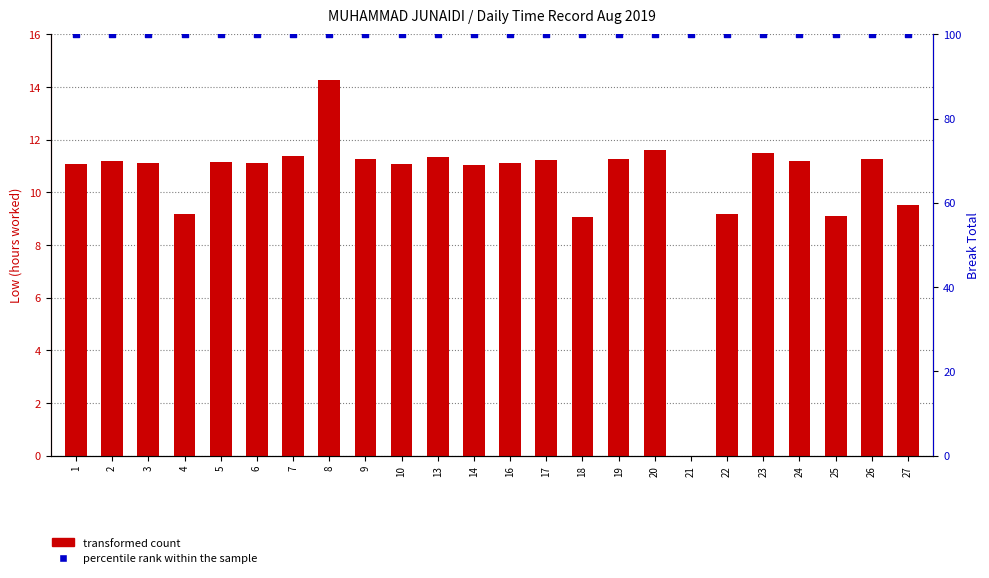

Is the value of percentile rank within the sample at 24 greater than the value of transformed count at 9?

Yes